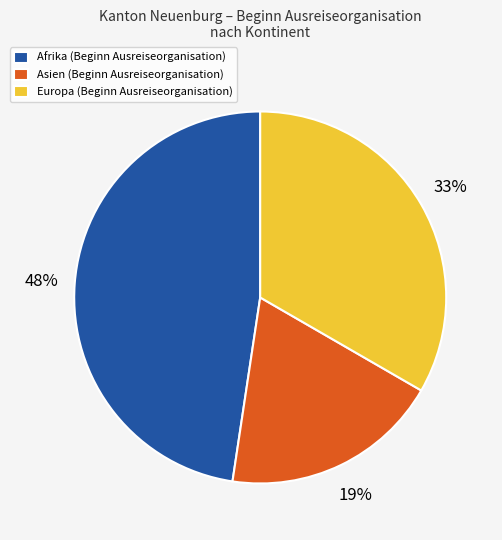

Is it true that Europa (Beginn Ausreiseorganisation) is 46% of the pie?

False